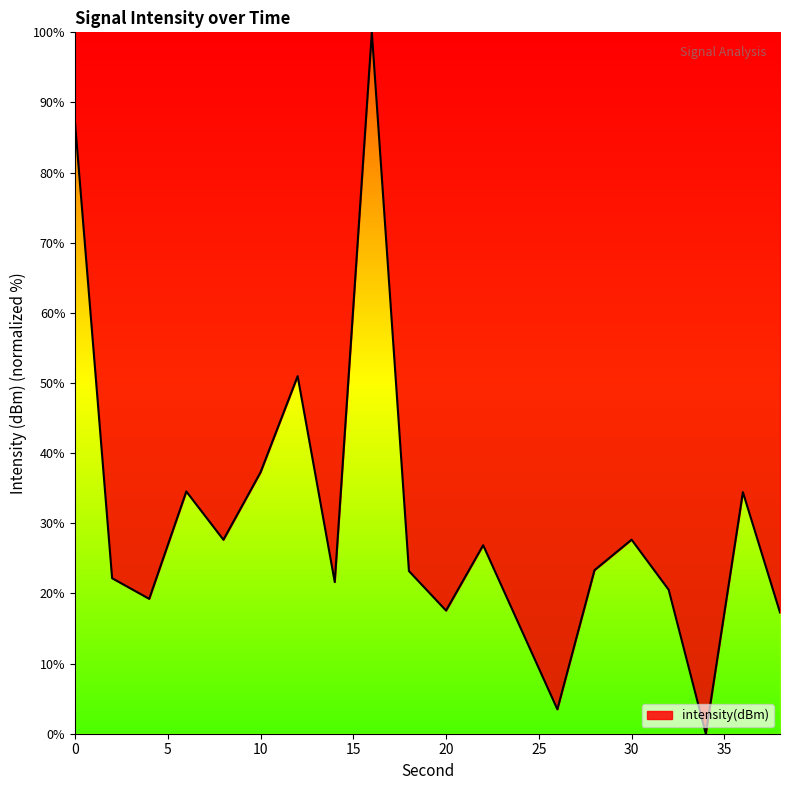

How many lines are shown in the chart?

1